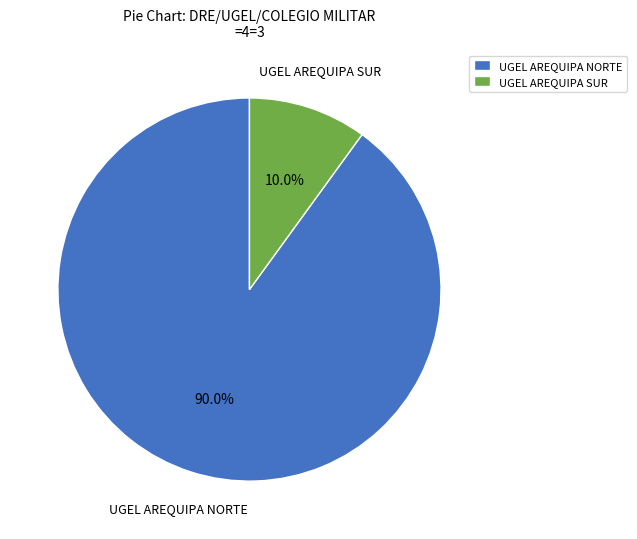

What is the ratio of the value at UGEL AREQUIPA NORTE to the value at UGEL AREQUIPA SUR?

9.0